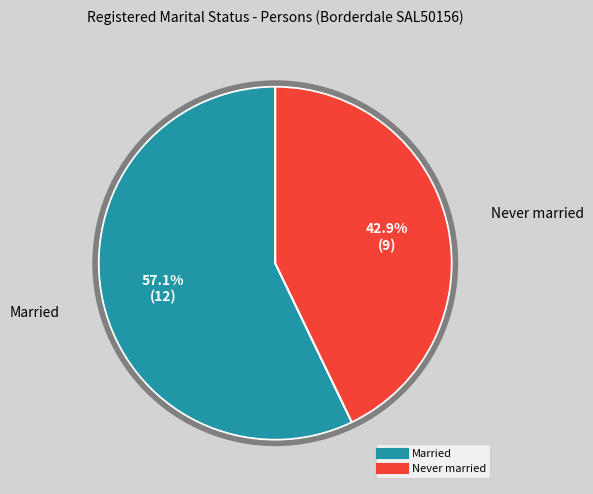

Is there a majority slice in this chart?

Yes